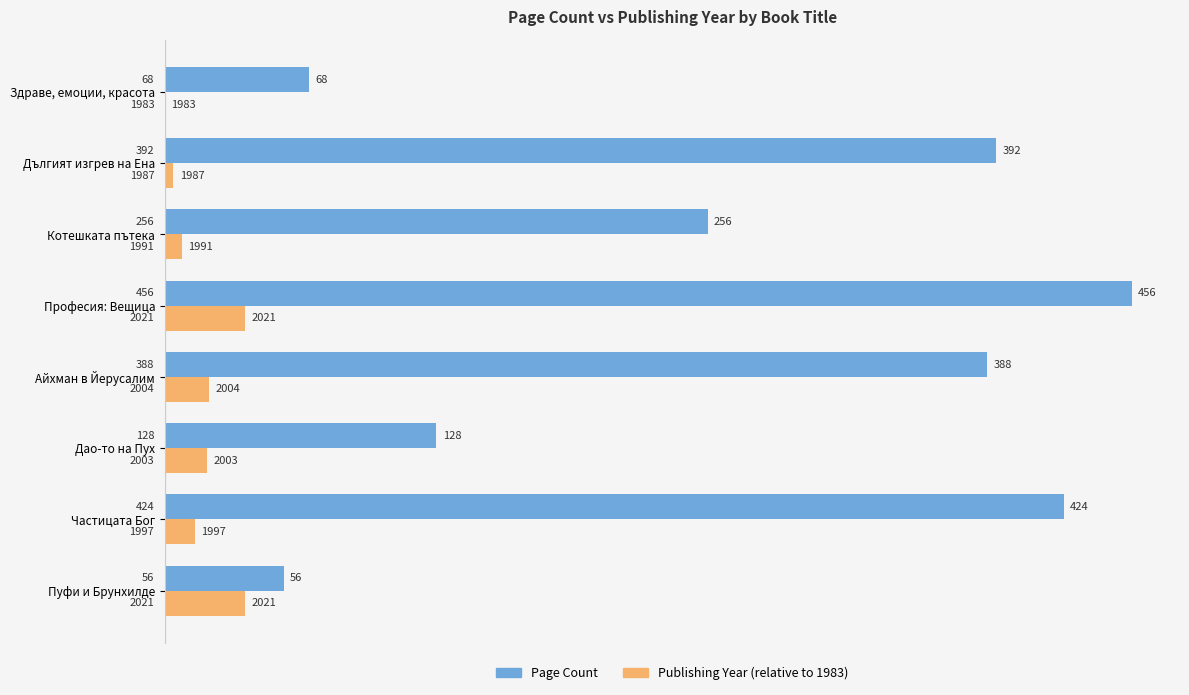

At which category is the sum across all series the highest?

Професия: Вещица